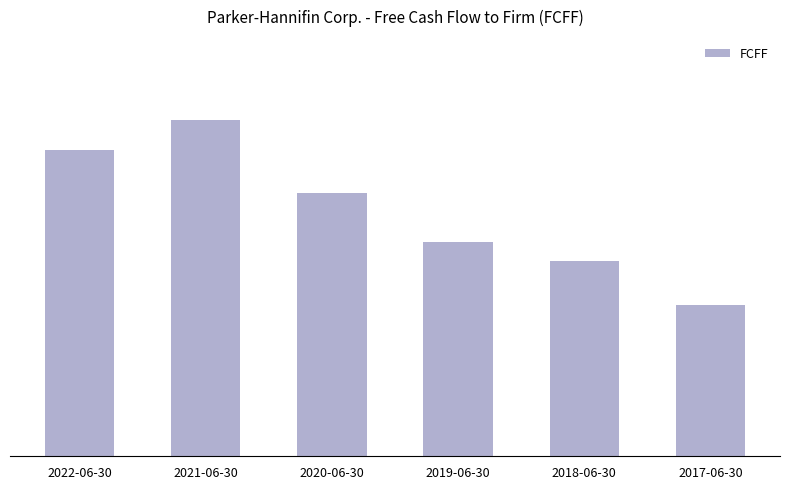

What is the label of the 6th bar from the right?

2022-06-30